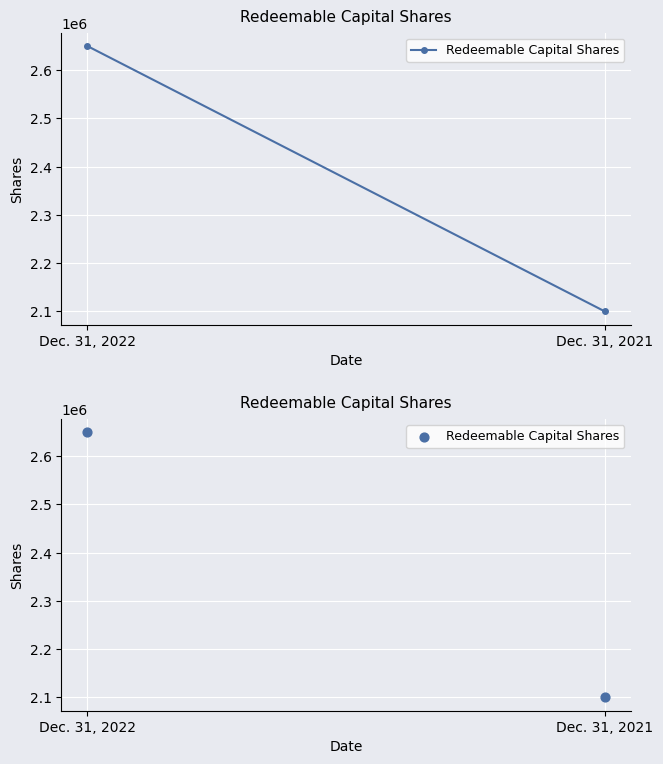

What is the average Y value?

2375000